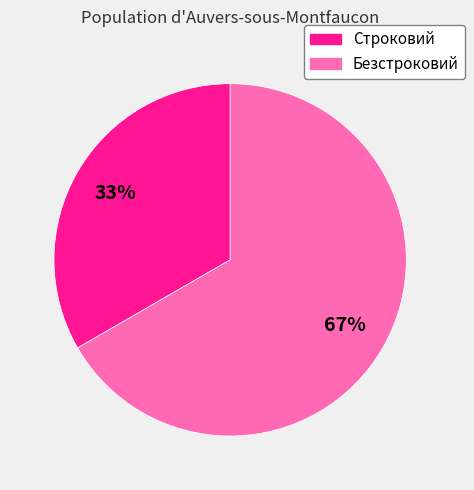

The Строковий slice represents 39% of the pie. True or false?

False